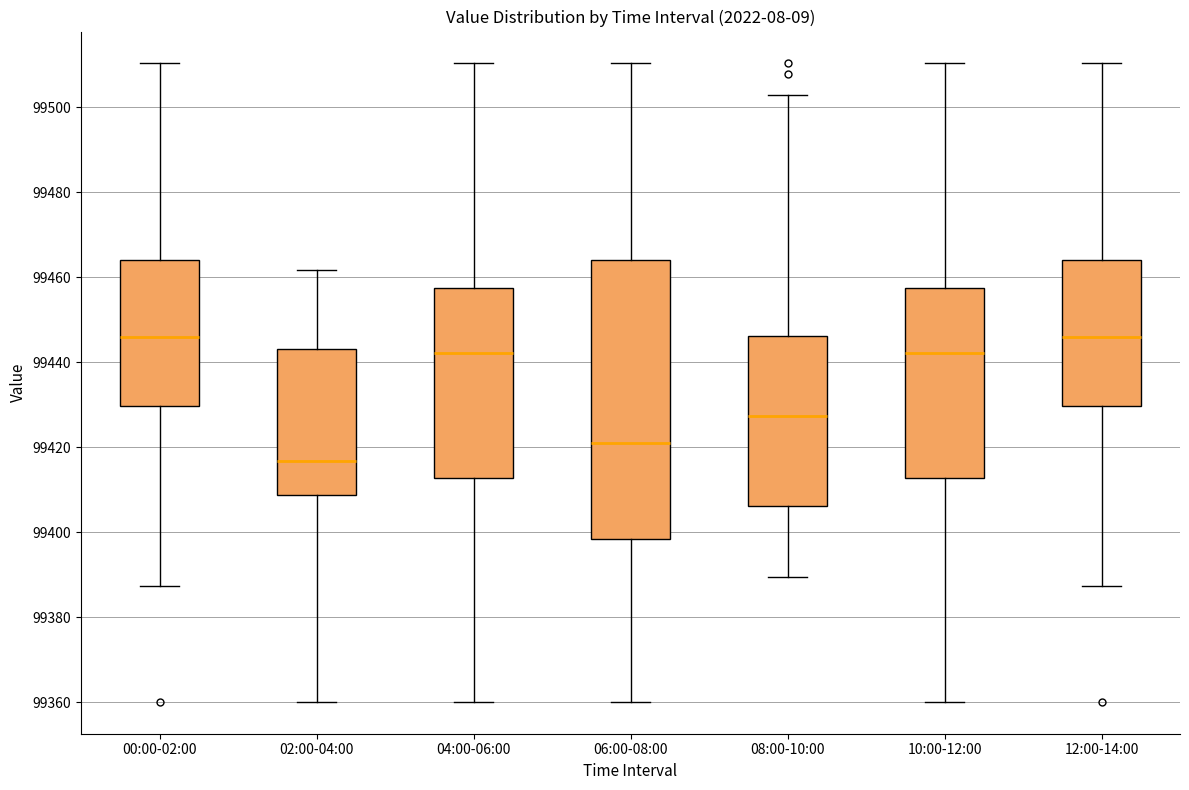

Comparing the boxes themselves (not the whiskers), which one is the tallest?

06:00-08:00